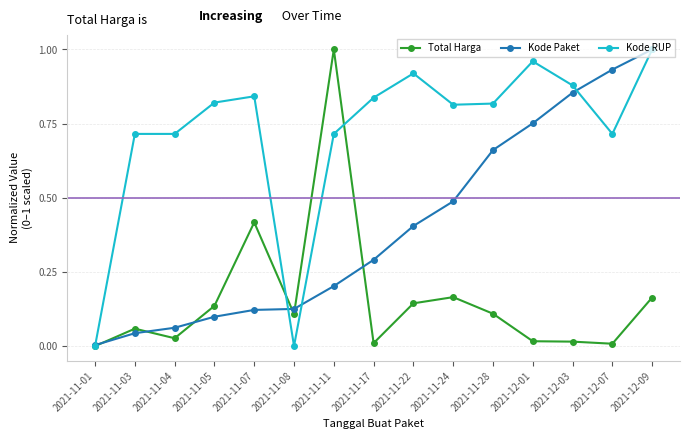

Rank the series at 2021-11-07 from lowest to highest value.

Kode Paket, Total Harga, Kode RUP